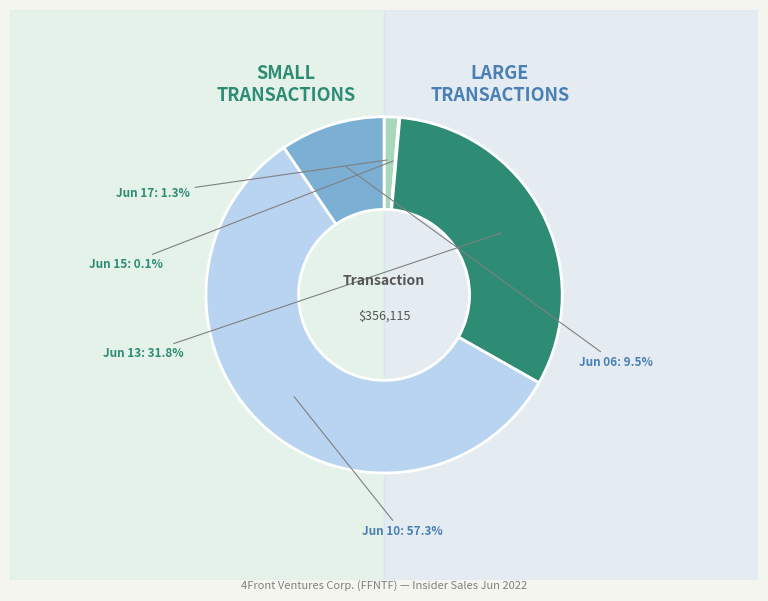

Rank the categories by value from lowest to highest.

2022-06-15 (500 shares), 2022-06-17 (7500 shares), 2022-06-06 (47000 shares), 2022-06-13 (169000 shares), 2022-06-10 (300000 shares)